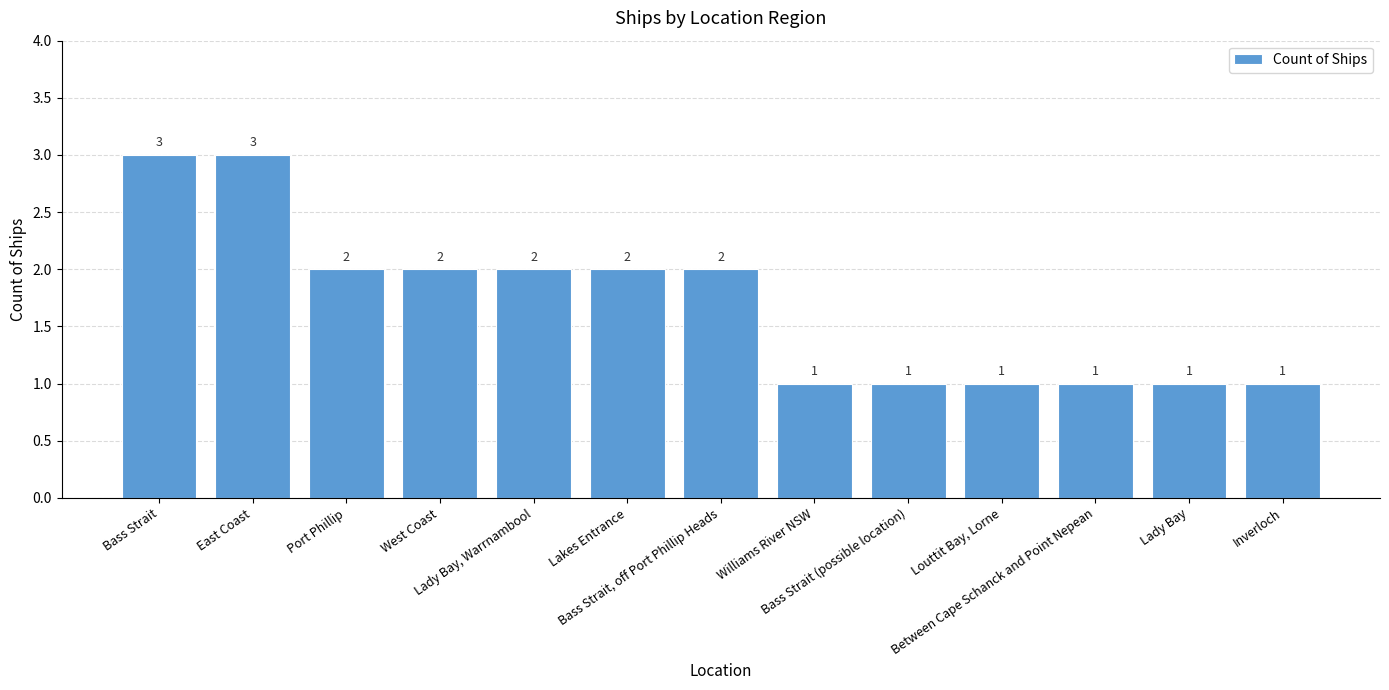

What is the change in value from East Coast to Louttit Bay, Lorne?

-2